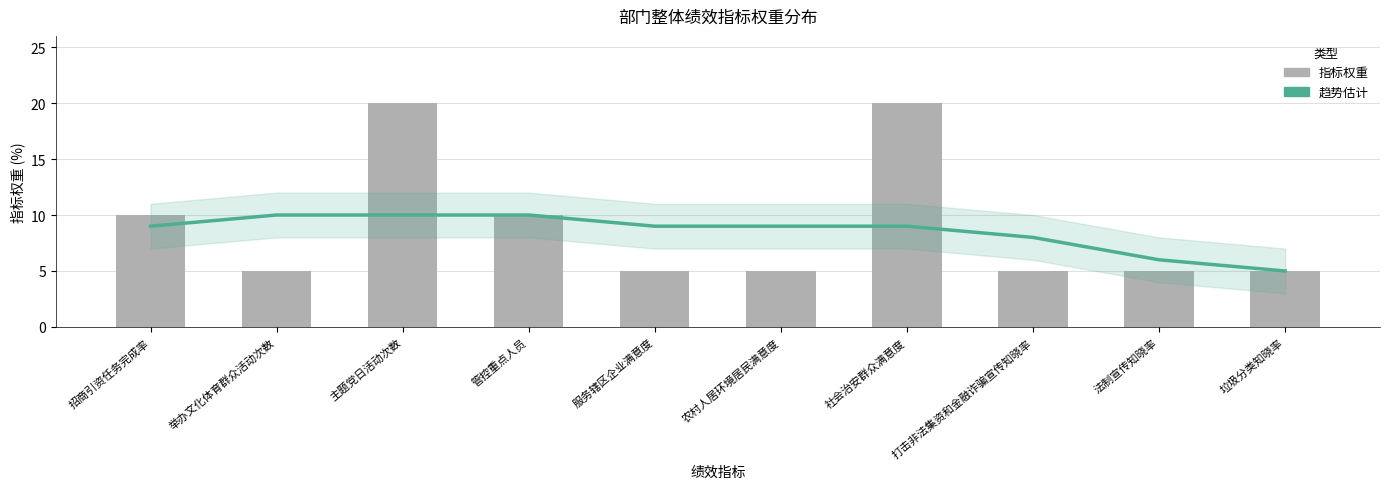

What is the difference between the 趋势估计 values at 垃圾分类知晓率 and 举办文化体育群众活动次数?

5